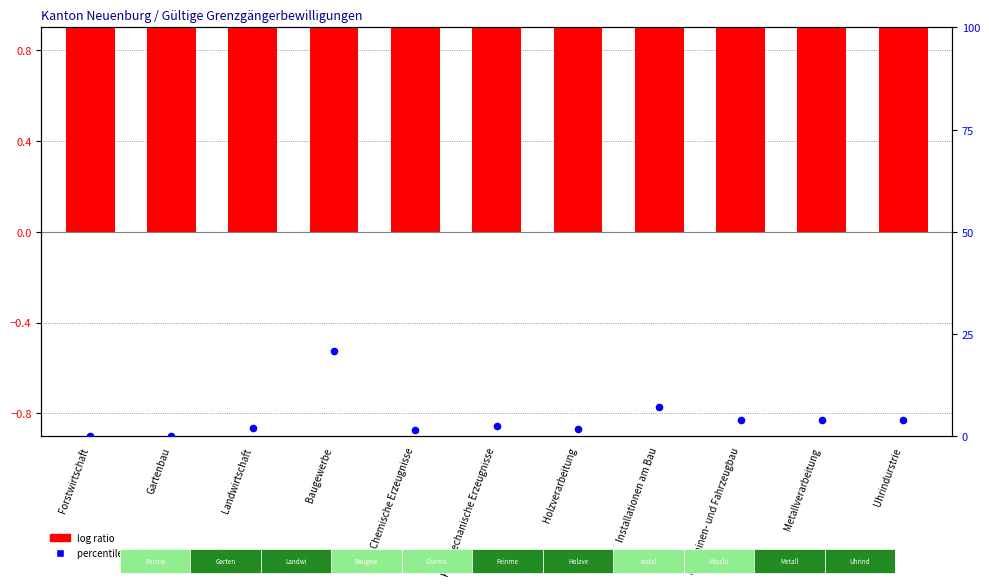

At how many categories does at least one series exceed 15?

1